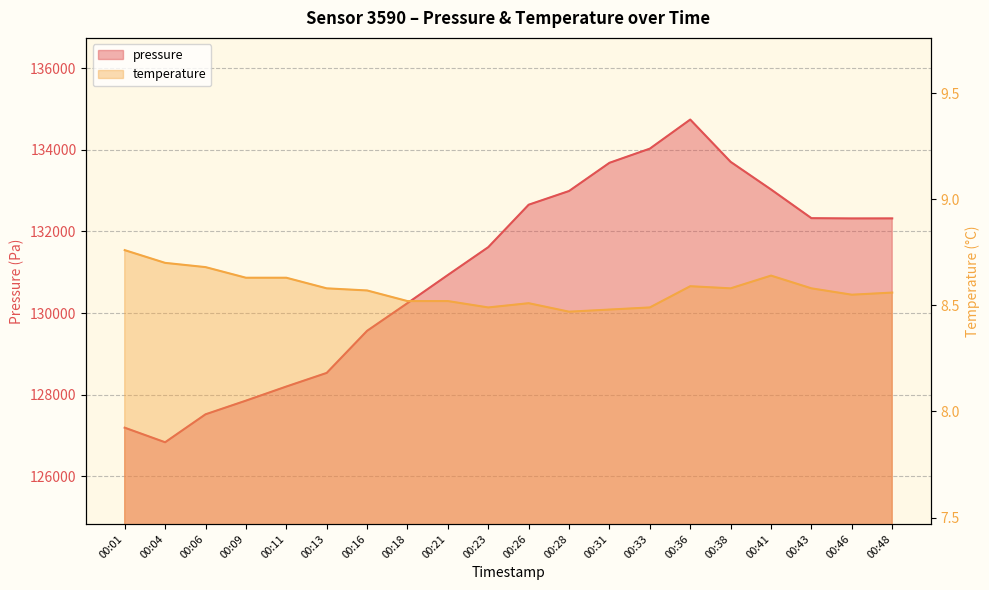

What are all the series names shown in the legend?

pressure, temperature